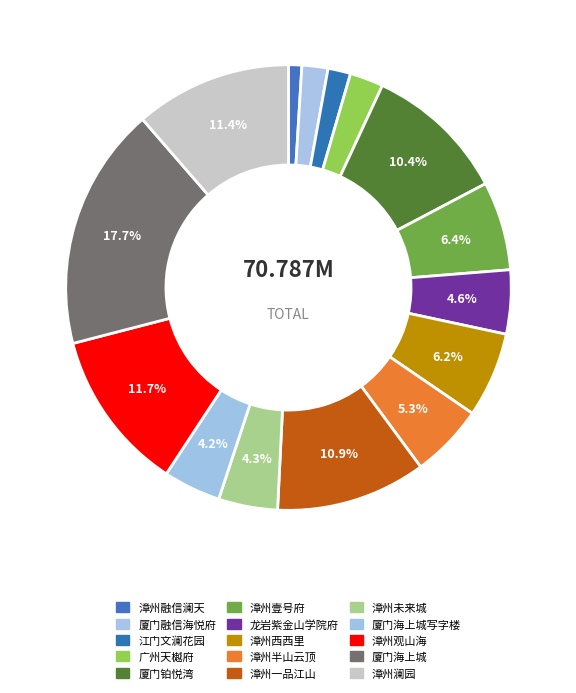

Is 厦门融信海悦府 the majority of the pie?

No